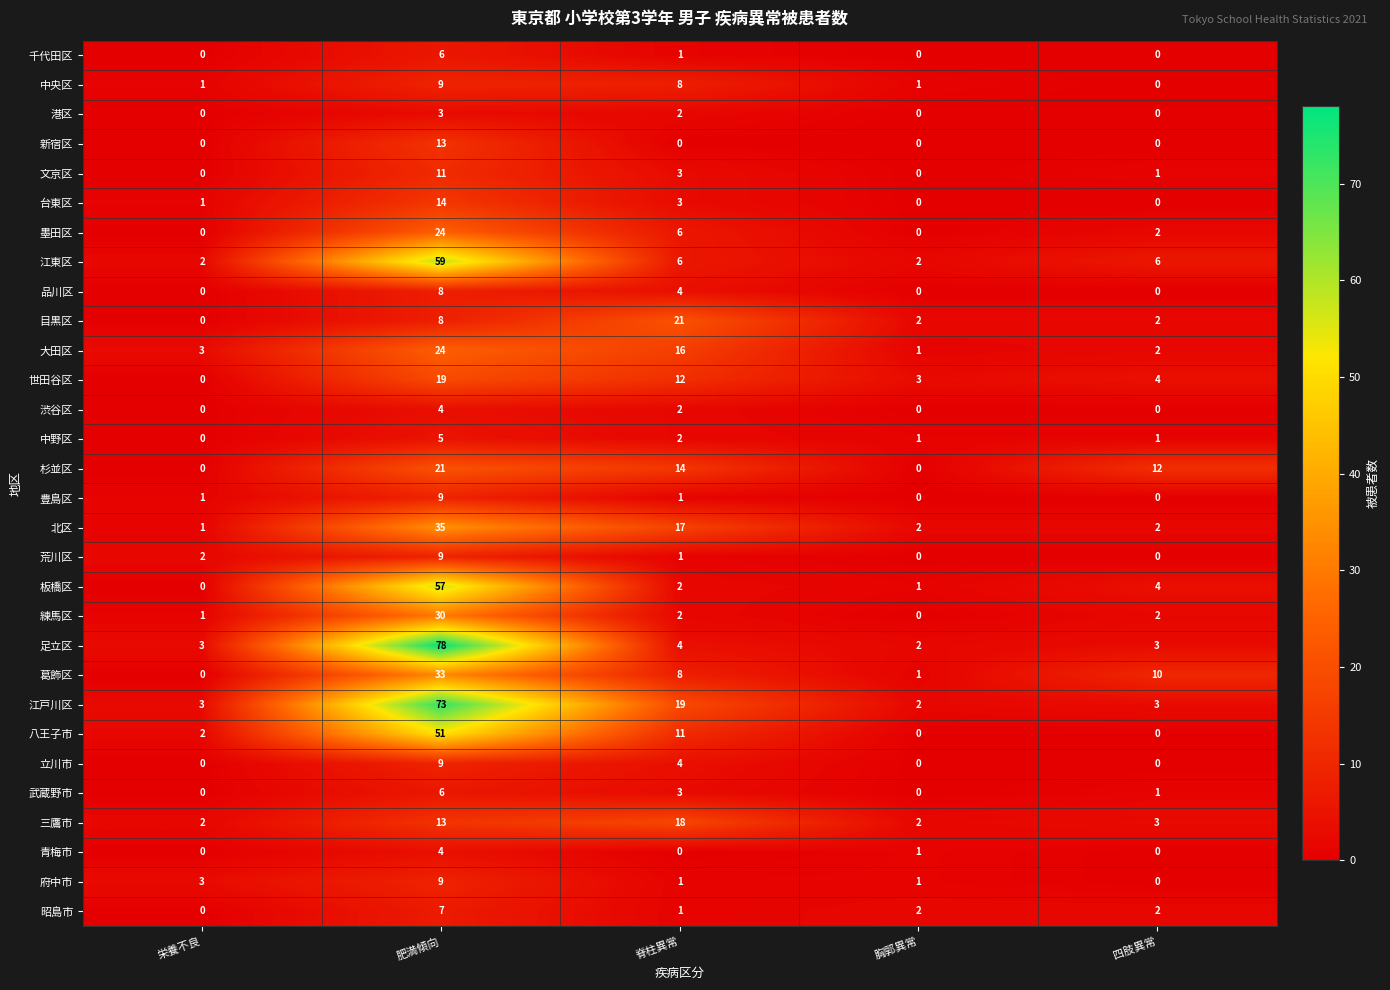

At which label is 武蔵野市 closest to 3?

脊柱異常